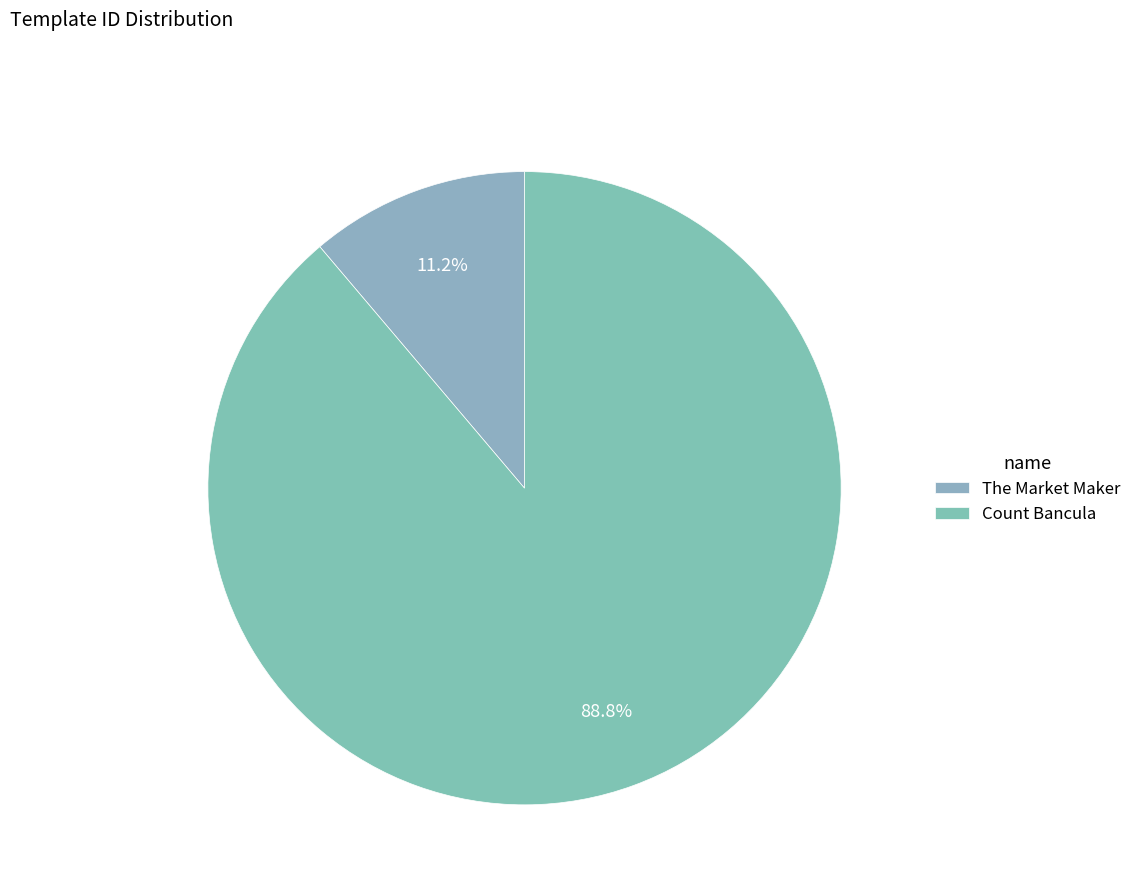

Is it true that The Market Maker is 11% of the pie?

True